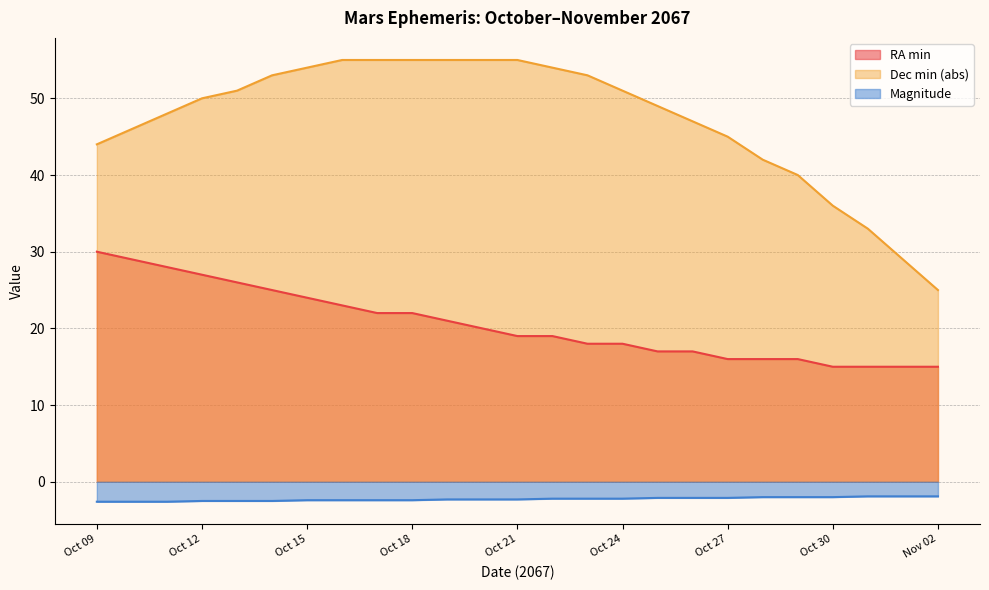

True or false: Magnitude has more than 2 interior local peaks.

False